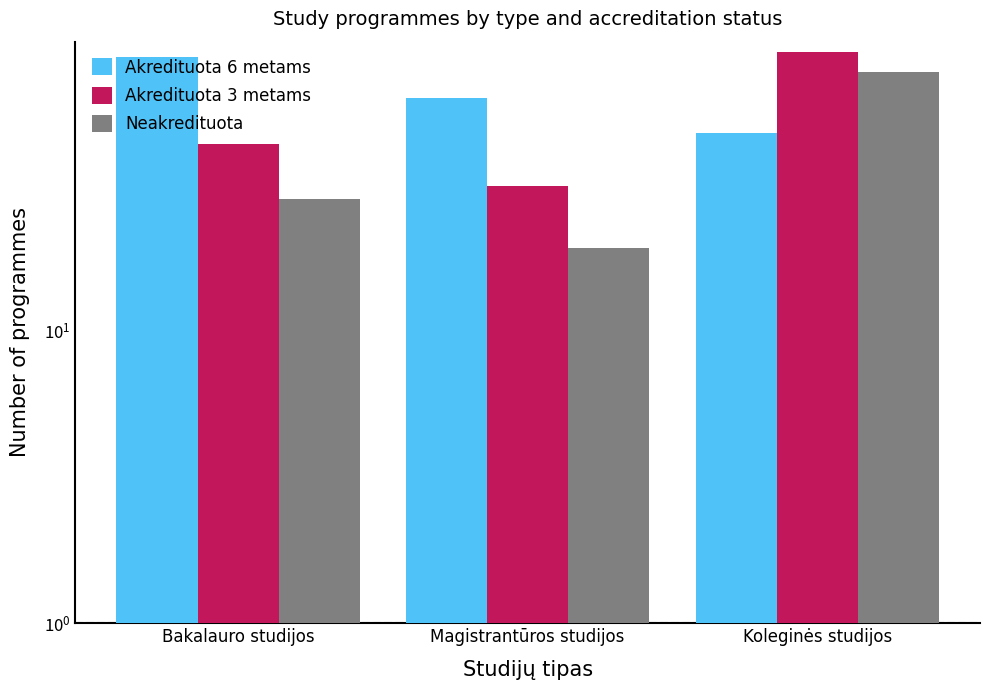

Which series has the largest range (max minus min)?

Akredituota 3 metams